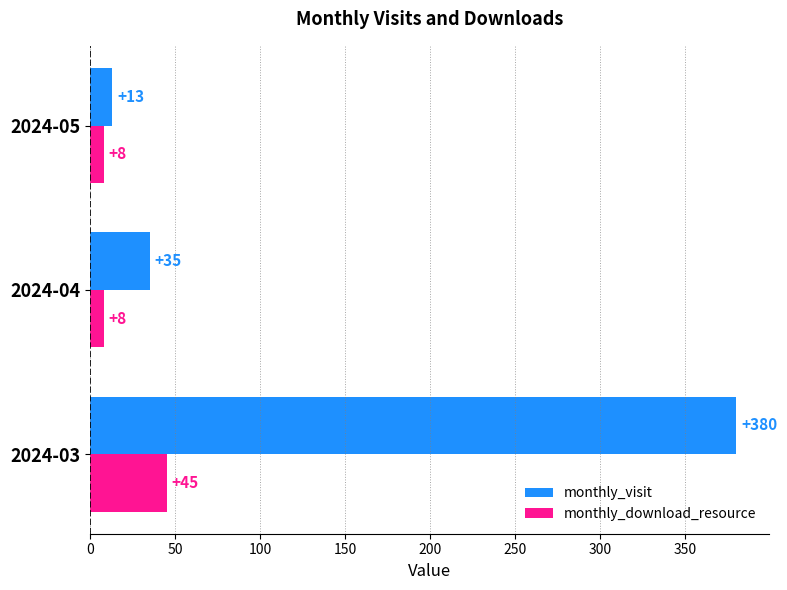

List the series in order of their overall mean, lowest first.

monthly_download_resource, monthly_visit